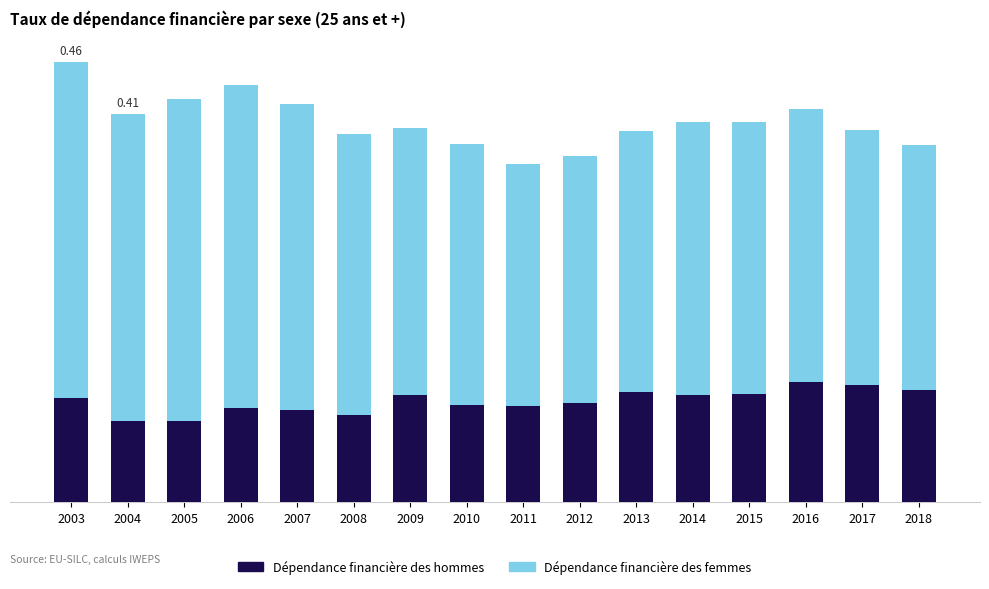

What is the approximate value of Dépendance financière des femmes at 2010?

0.3